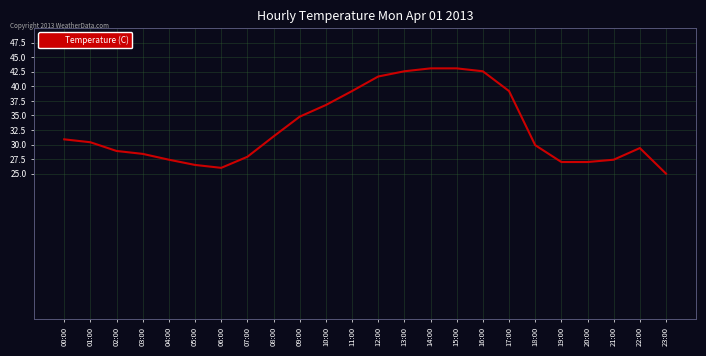

Is it true that the value at 10:00 is 36.8?

True